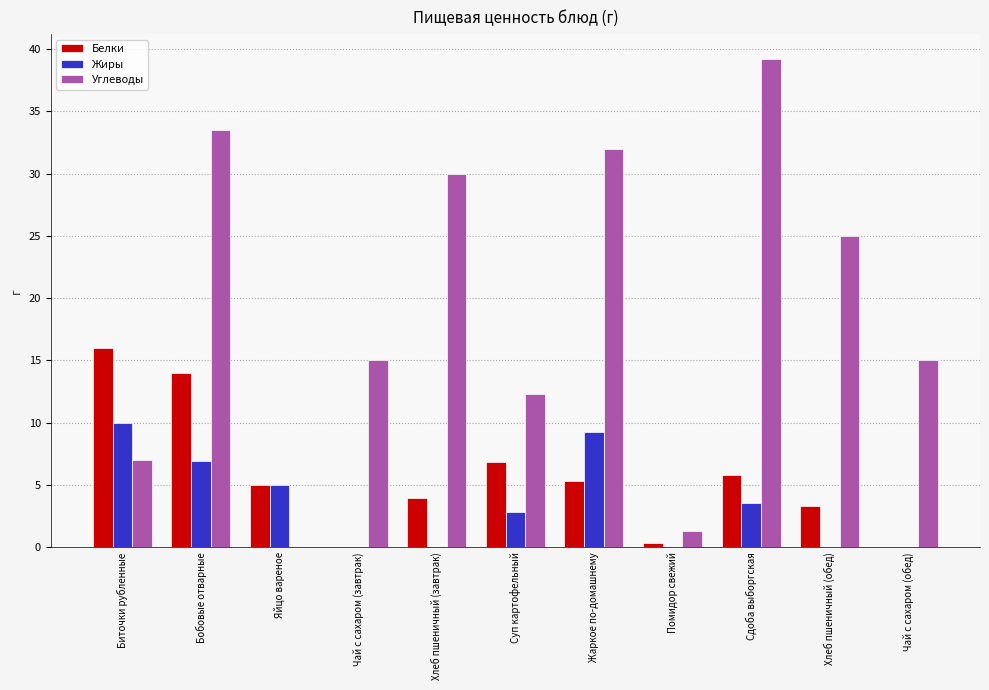

Is it true that Жиры equals 2.9 at Суп картофельный?

True